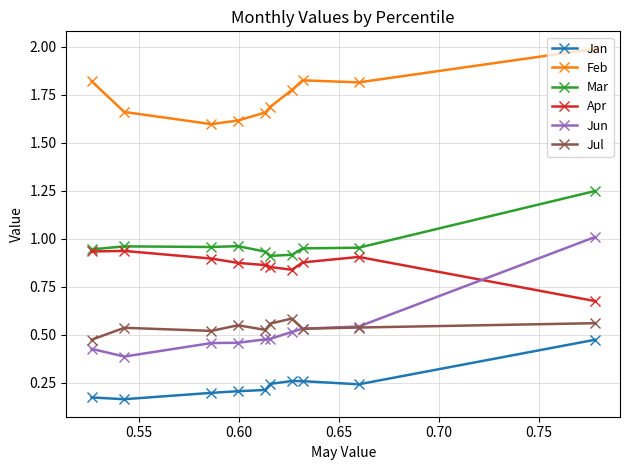

Which series has the widest spread of values?

Jun